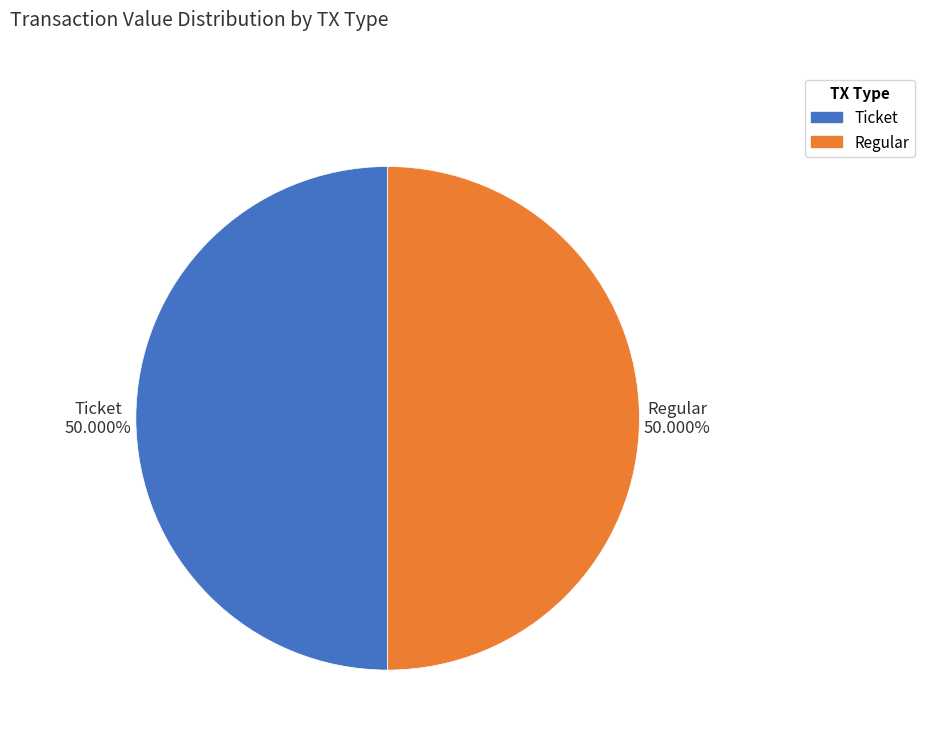

Combined, what portion of the pie is Regular and Ticket?

100.0%